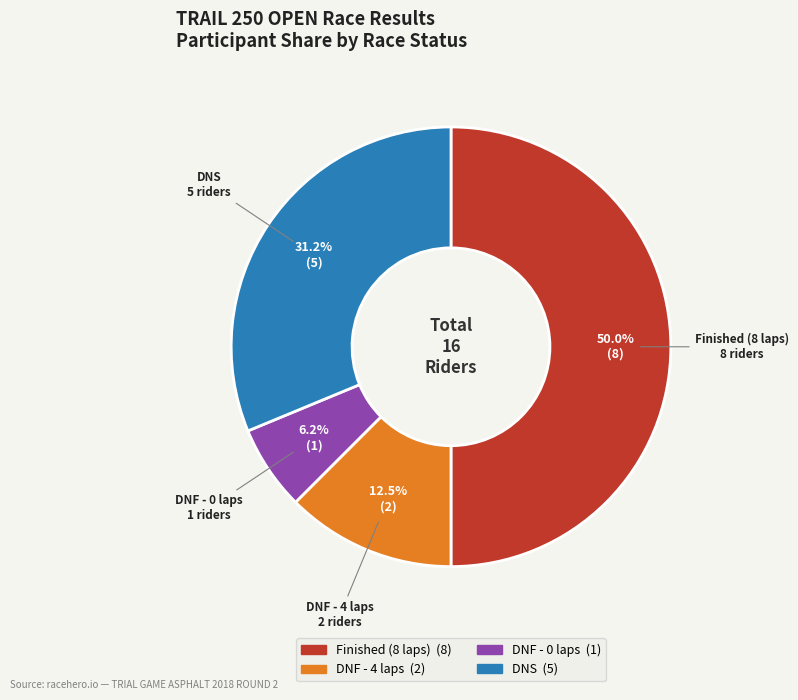

To the nearest percent, what is the difference between the largest and smallest slice percentages?

44%